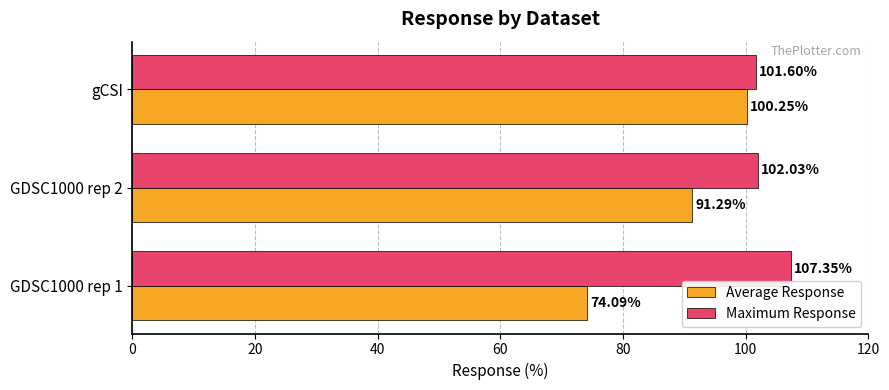

List the series in order of their overall mean, lowest first.

Average Response, Maximum Response